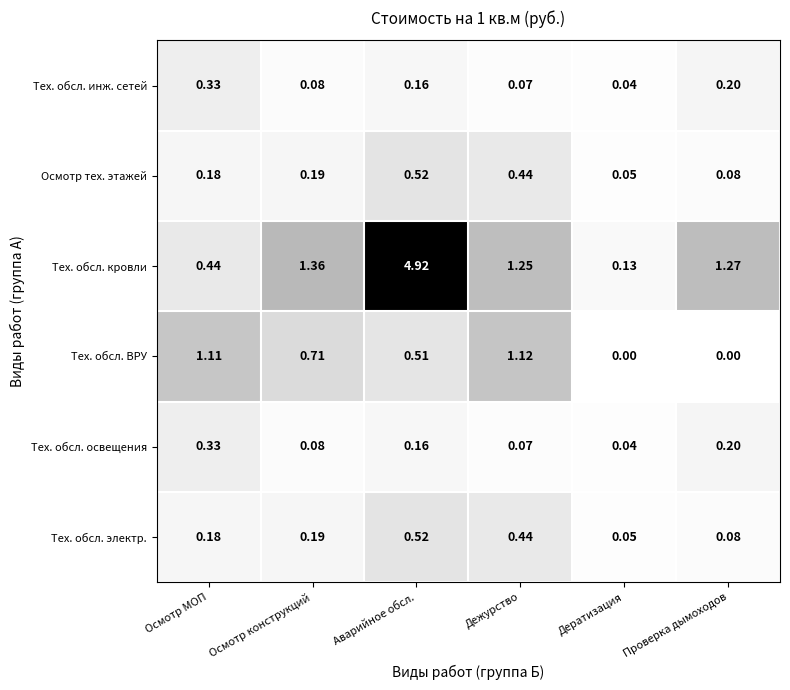

List the labels in order of Тех. обсл. электр. value, largest first.

Аварийное обсл., Дежурство, Осмотр конструкций, Осмотр МОП, Проверка дымоходов, Дератизация